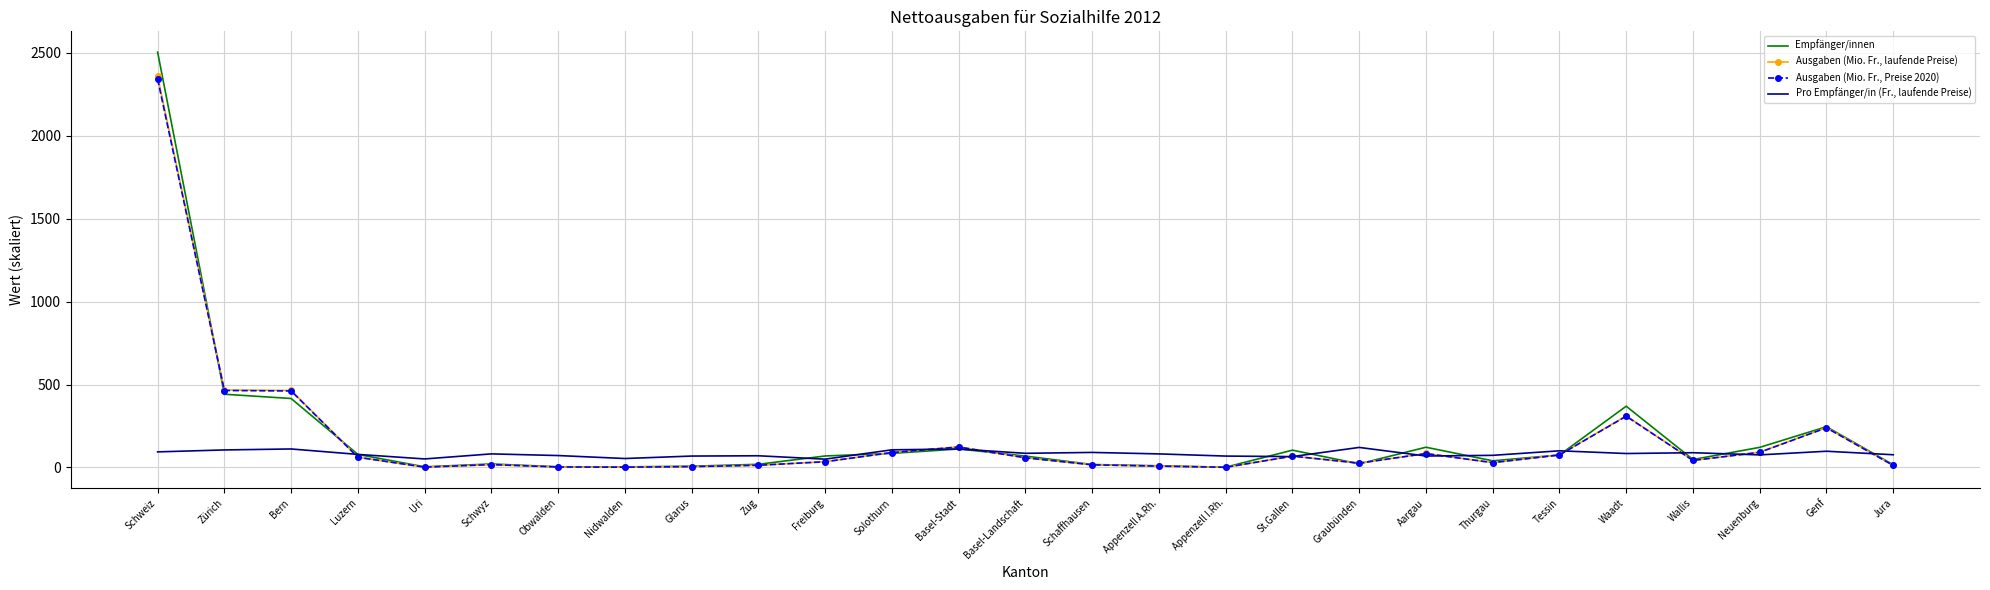

Is it true that Ausgaben (Mio. Fr., laufende Preise) equals 90.7 at Solothurn?

True